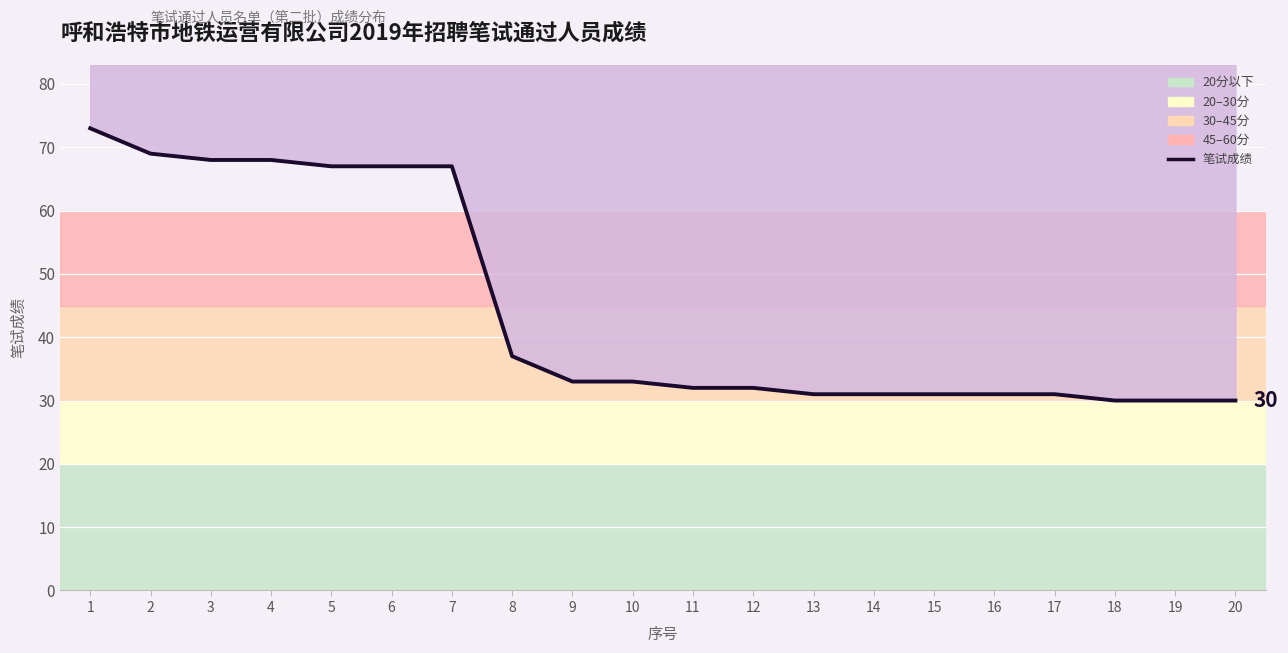

What is the difference between the values at 2 and 10?

36